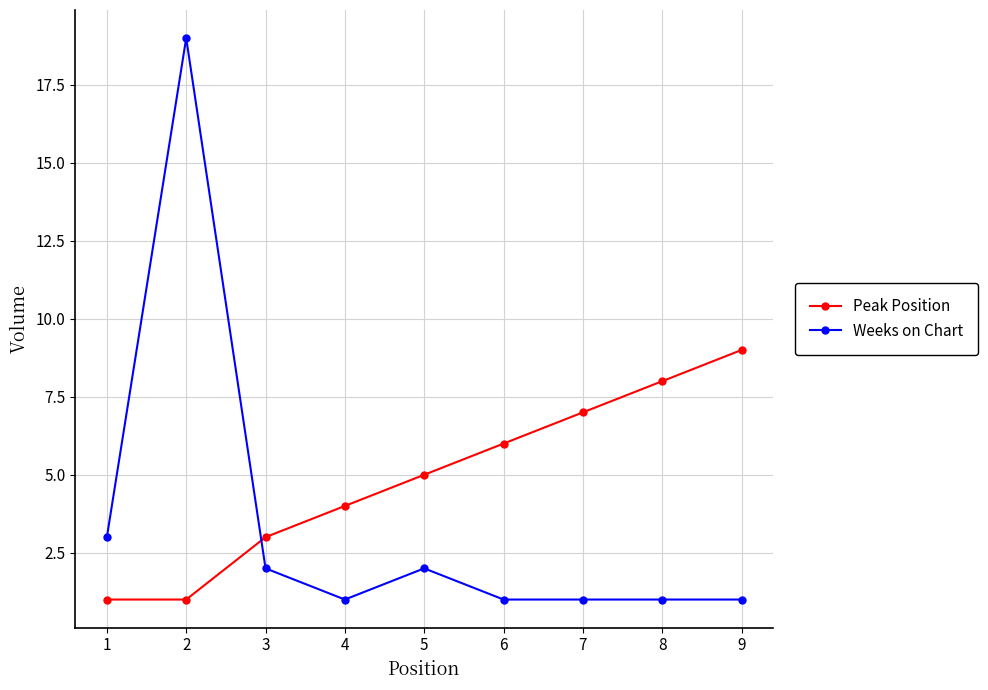

At 7, list the series in order from largest to smallest.

Peak Position, Weeks on Chart